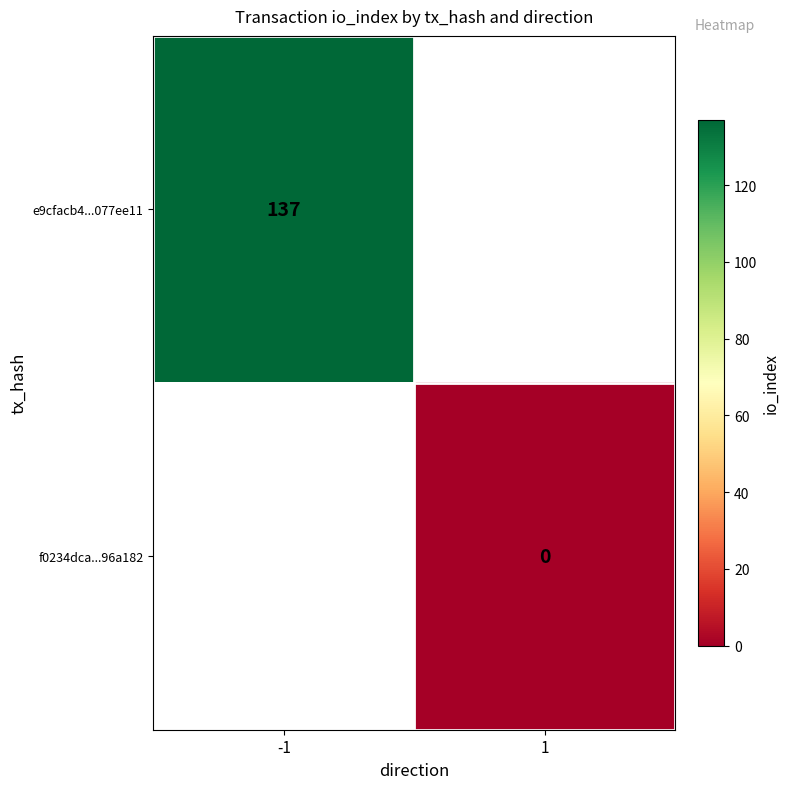

True or false: e9cfacb4...077ee11 has a value of 182 at -1.

False